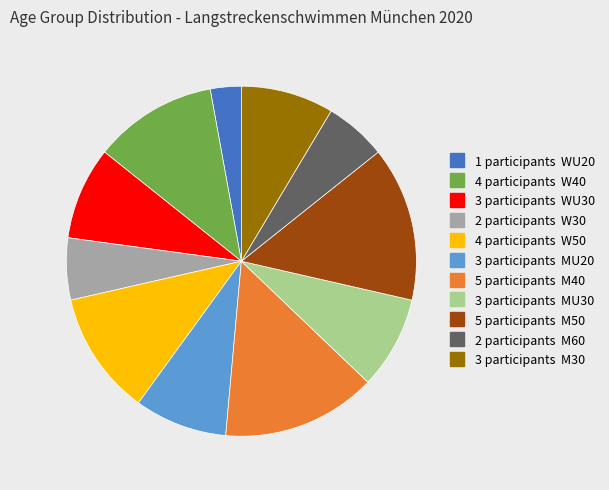

Is there a majority slice in this chart?

No